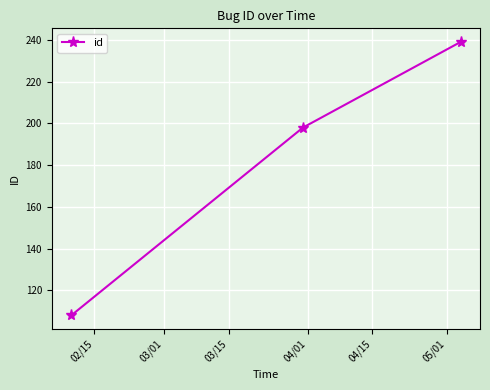

How many lines are shown in the chart?

1